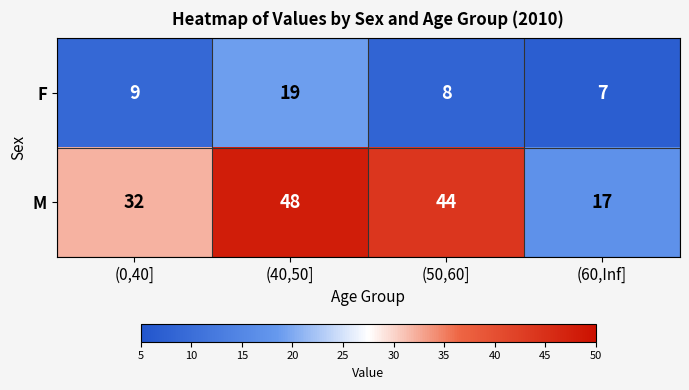

Rank the series by their maximum value, from highest to lowest.

M, F